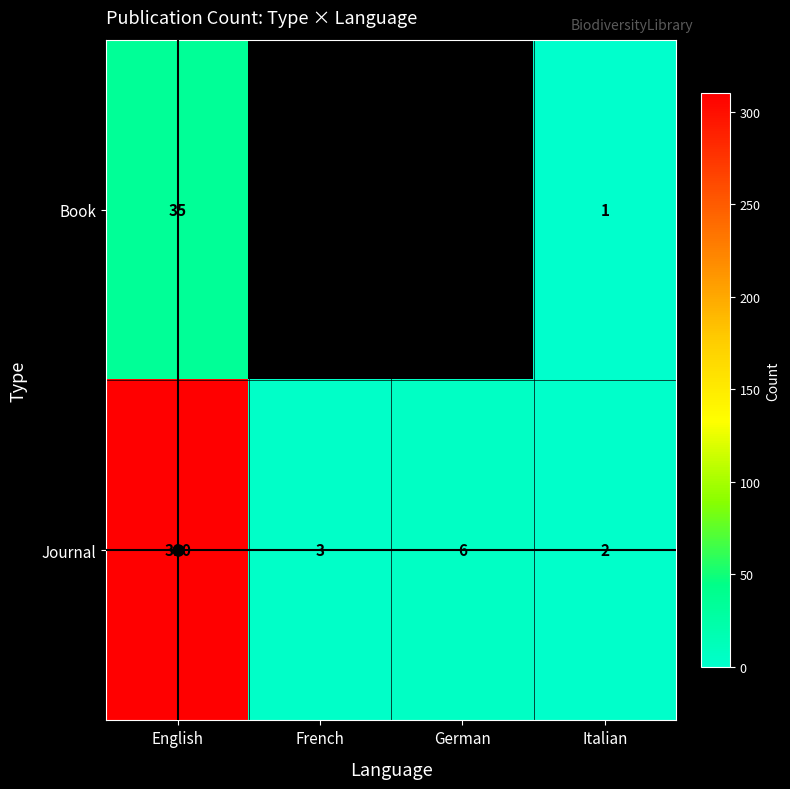

The Journal series shows 6 at German. True or false?

True